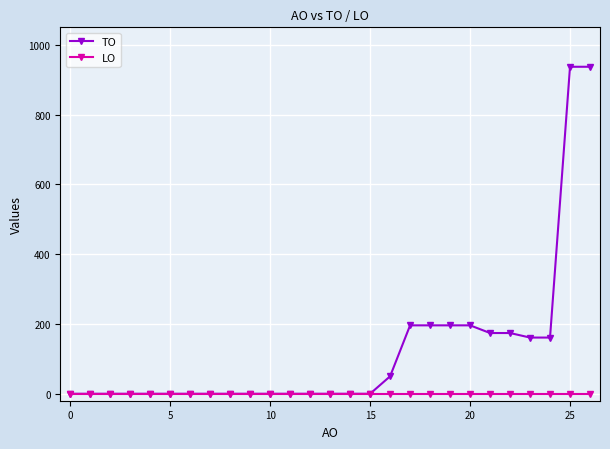

Reading left to right, what are all the values shown in this chart?

TO: 0	0	0	0	0	0	0	0	0	0	0	0	0	0	0	0	50	196	196	196	196	174	174	161	161	937	937
LO: 0	0	0	0	0	0	0	0	0	0	0	0	0	0	0	0	0	0	0	0	0	0	0	0	0	0	0